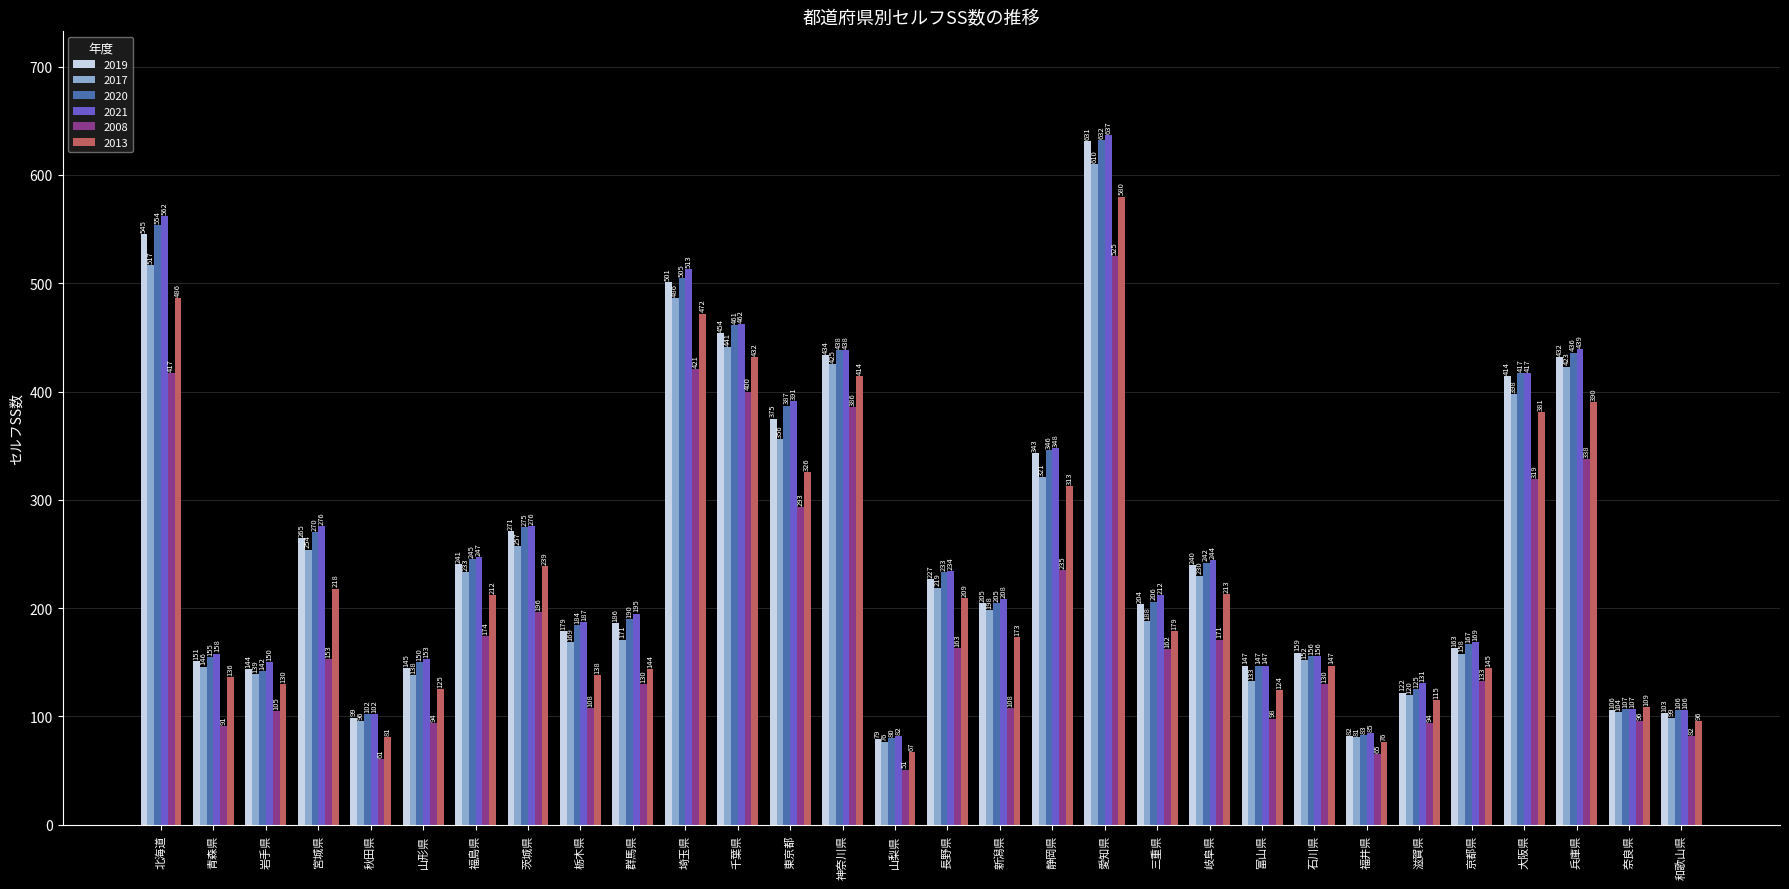

Which label corresponds to the smallest value in the chart?

山梨県